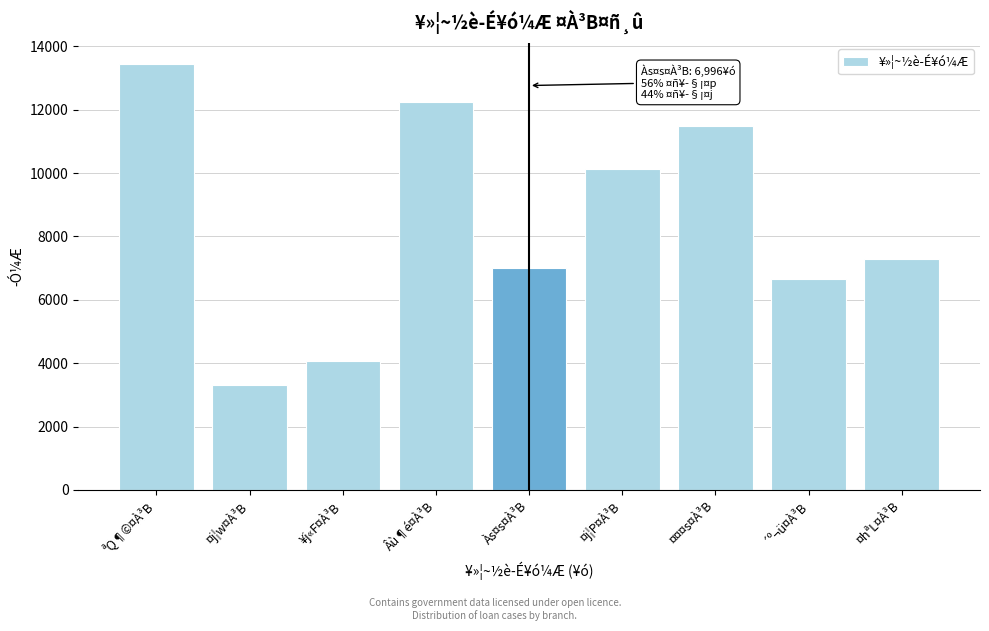

Reading left to right, list all the values displayed in this chart.

ªQ¶©¤À³B=13437	¤j¦w¤À³B=3307	¥j«F¤À³B=4056	Âù¶é¤À³B=12241	Às¤s¤À³B=6996	¤j¦P¤À³B=10129	¤¤¤s¤À³B=11493	´º¬ü¤À³B=6661	¤hªL¤À³B=7297